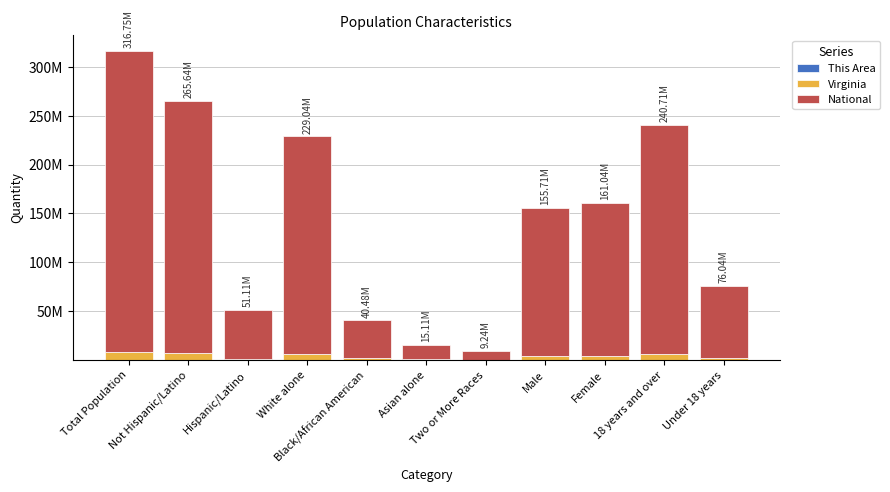

Rank the series at Hispanic/Latino from highest to lowest value.

National, Virginia, This Area